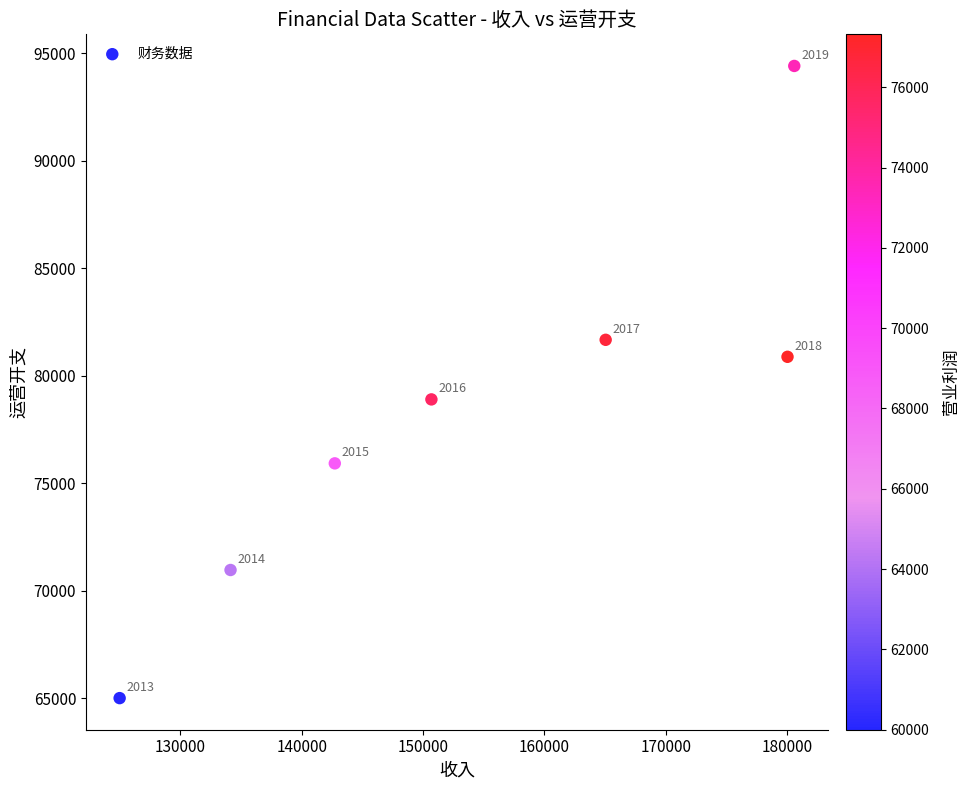

What Y value in the scatter plot is closest to 79709?

78901.3